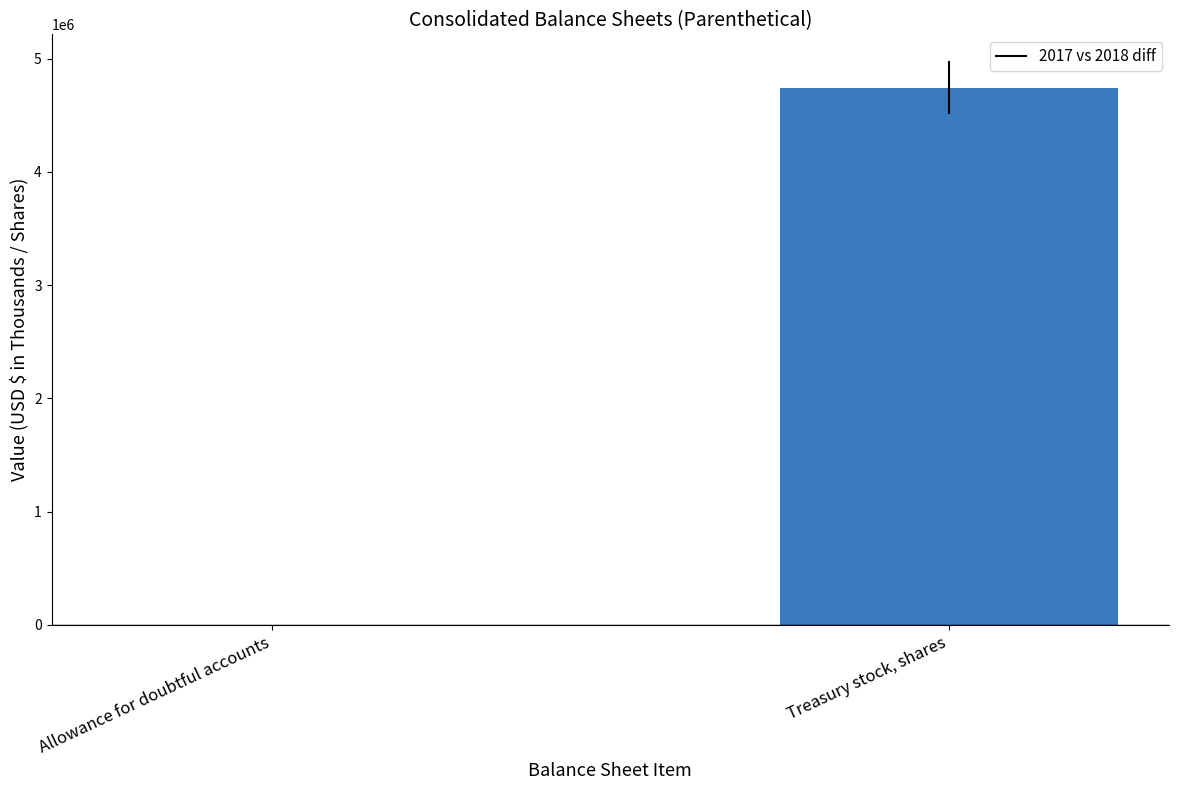

The value at Treasury stock, shares is 4741638. True or false?

True